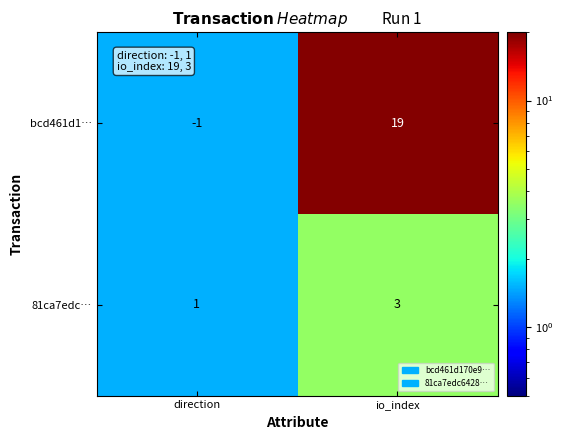

Rank the series at io_index from lowest to highest value.

81ca7edc…, bcd461d1…